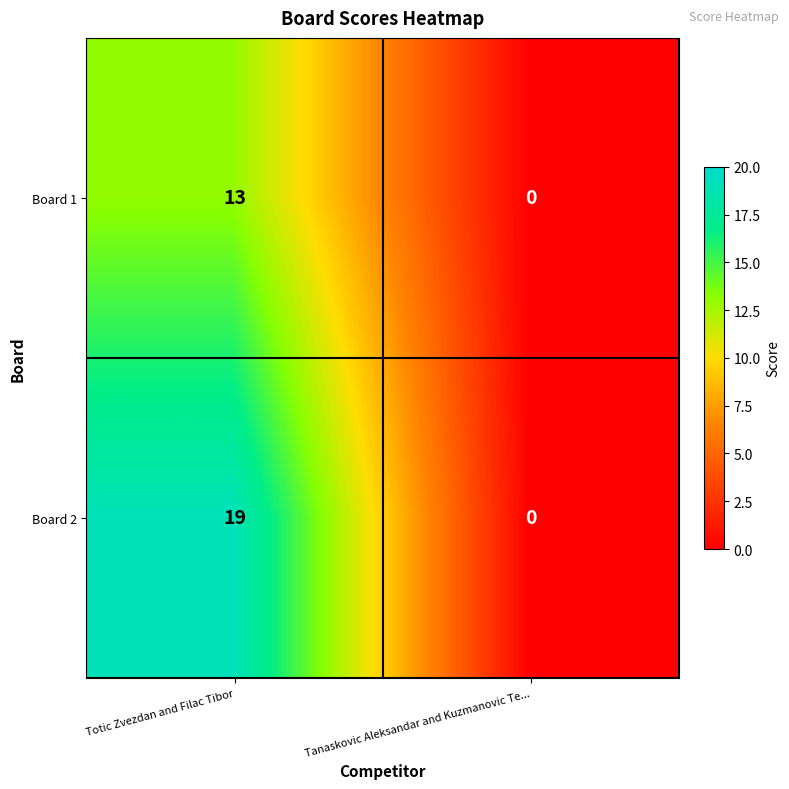

True or false: Board 2 has a value of 30 at Totic Zvezdan and Filac Tibor.

False